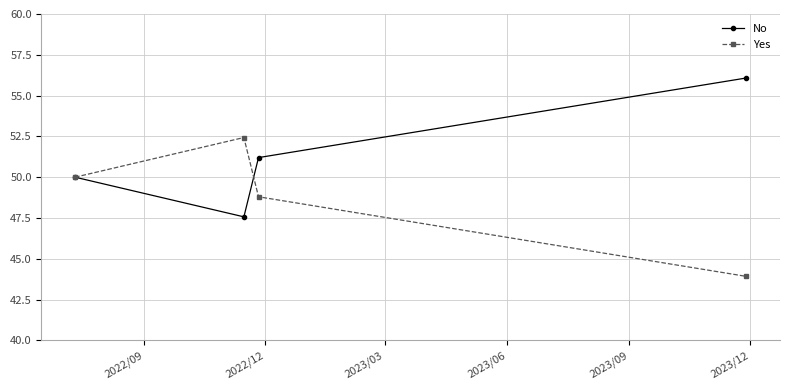

How many lines are shown in the chart?

2